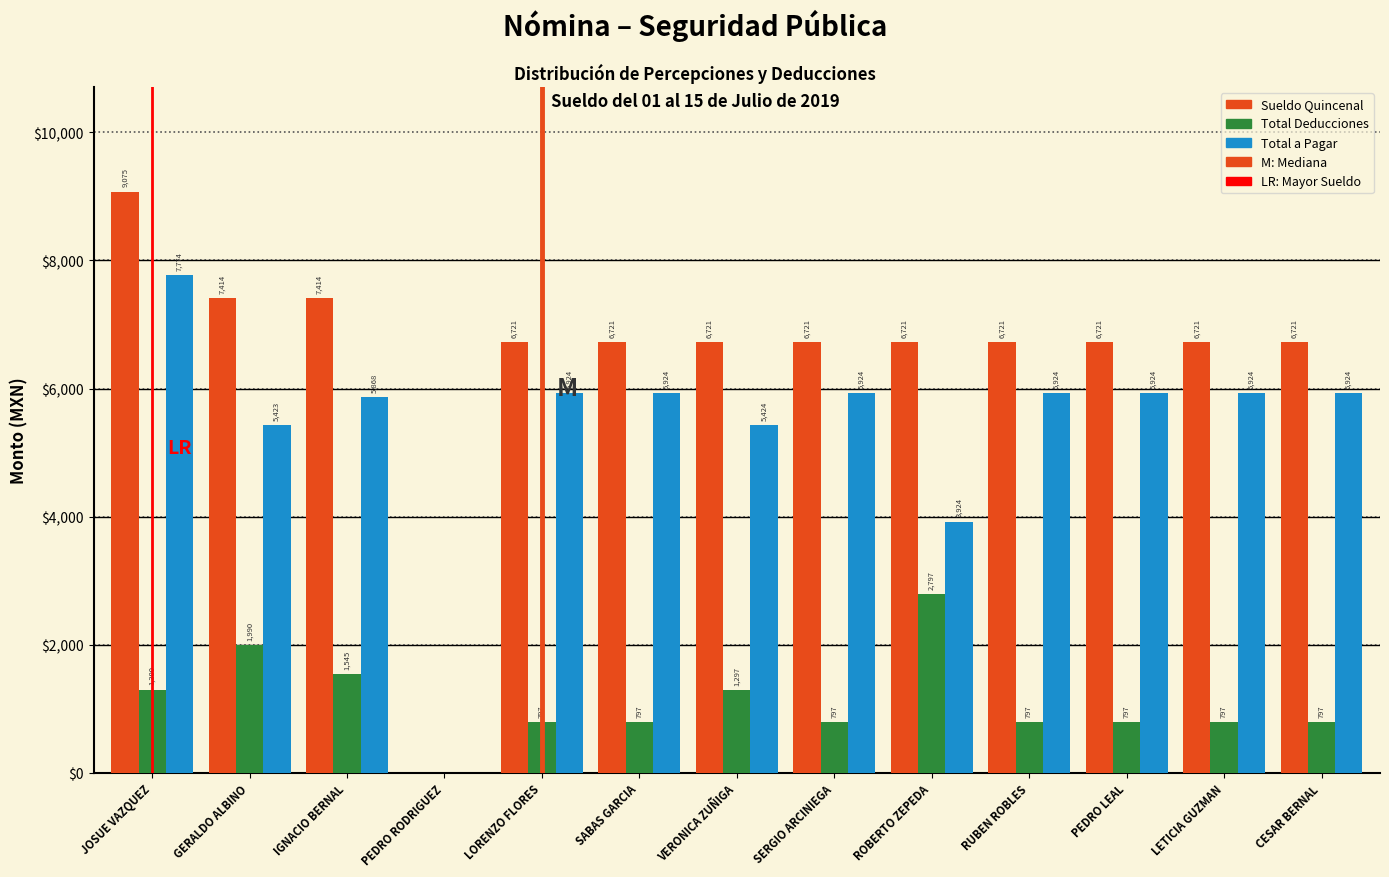

Which label corresponds to the largest value in the chart?

JOSUE VAZQUEZ